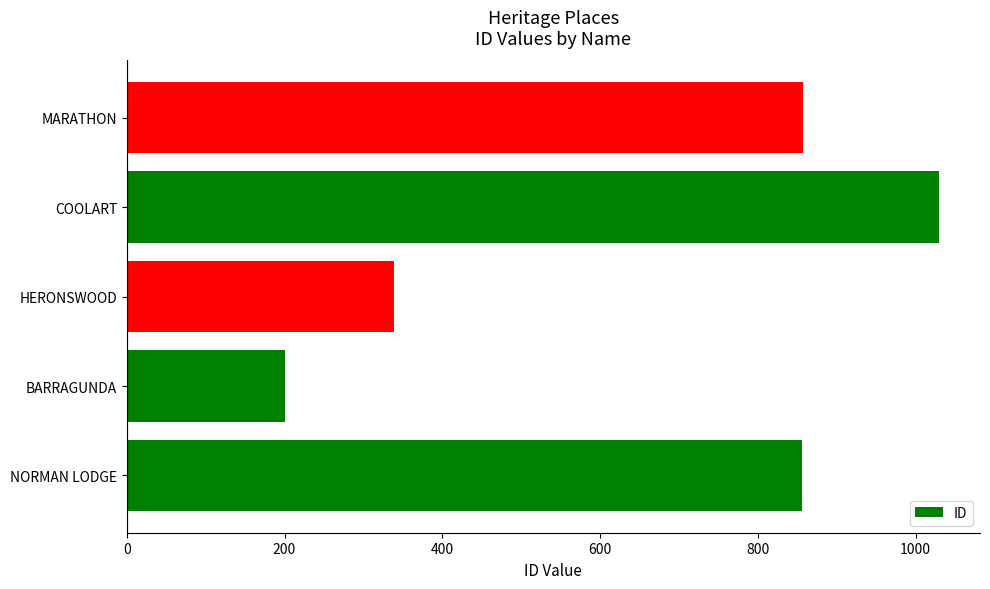

Approximately how many times larger is the value at NORMAN LODGE compared to BARRAGUNDA?

4.3